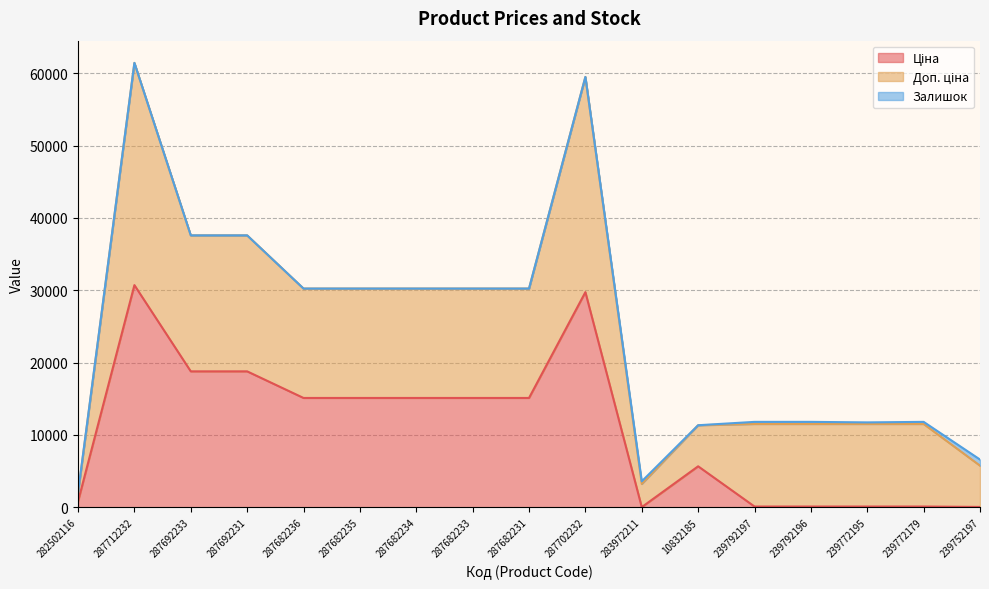

What is the difference between the Доп. ціна values at 10832185 and 287682233?

9446.2